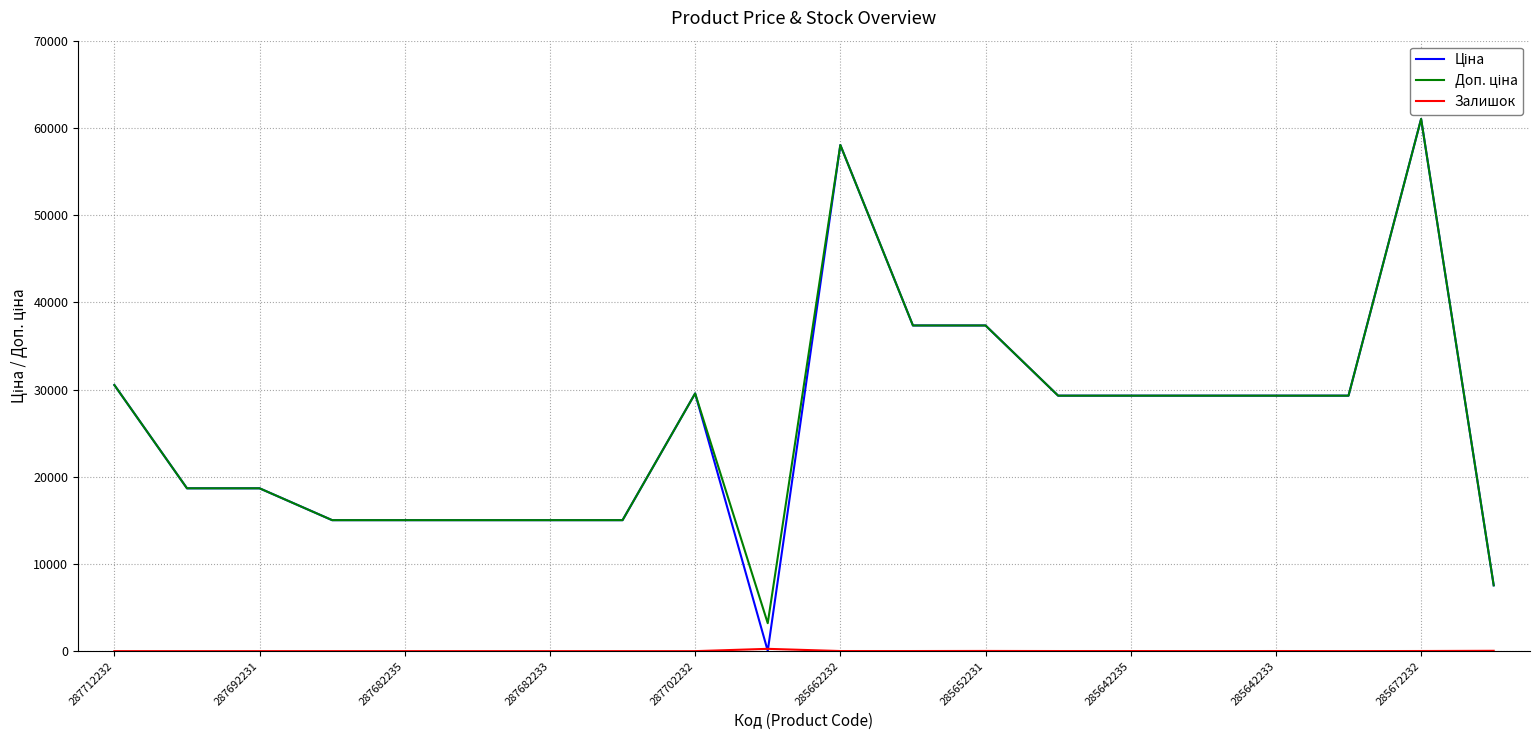

What is the greatest value displayed?

61024.7